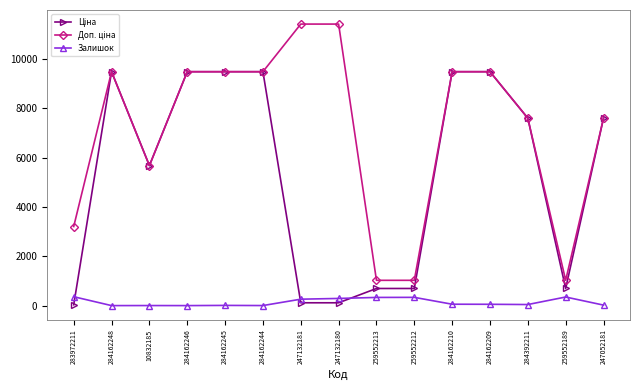

The Залишок series shows 290.0 at 247132180. True or false?

True